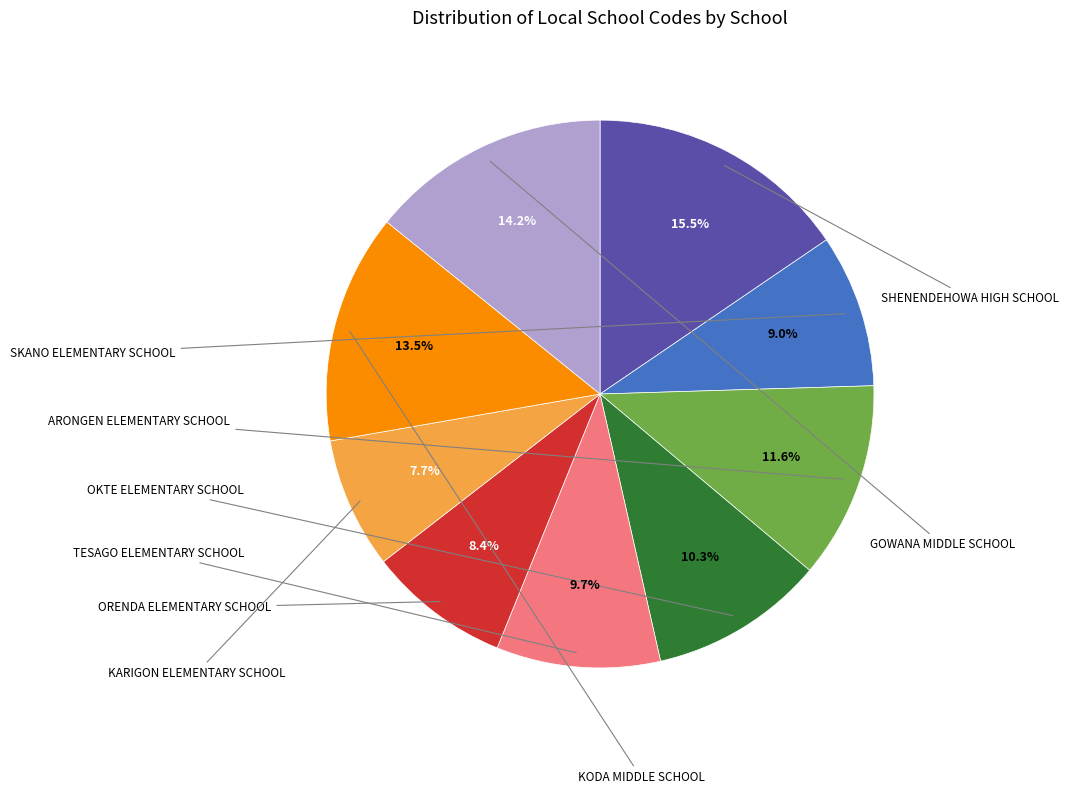

To the nearest percent, what is the average slice percentage?

11%